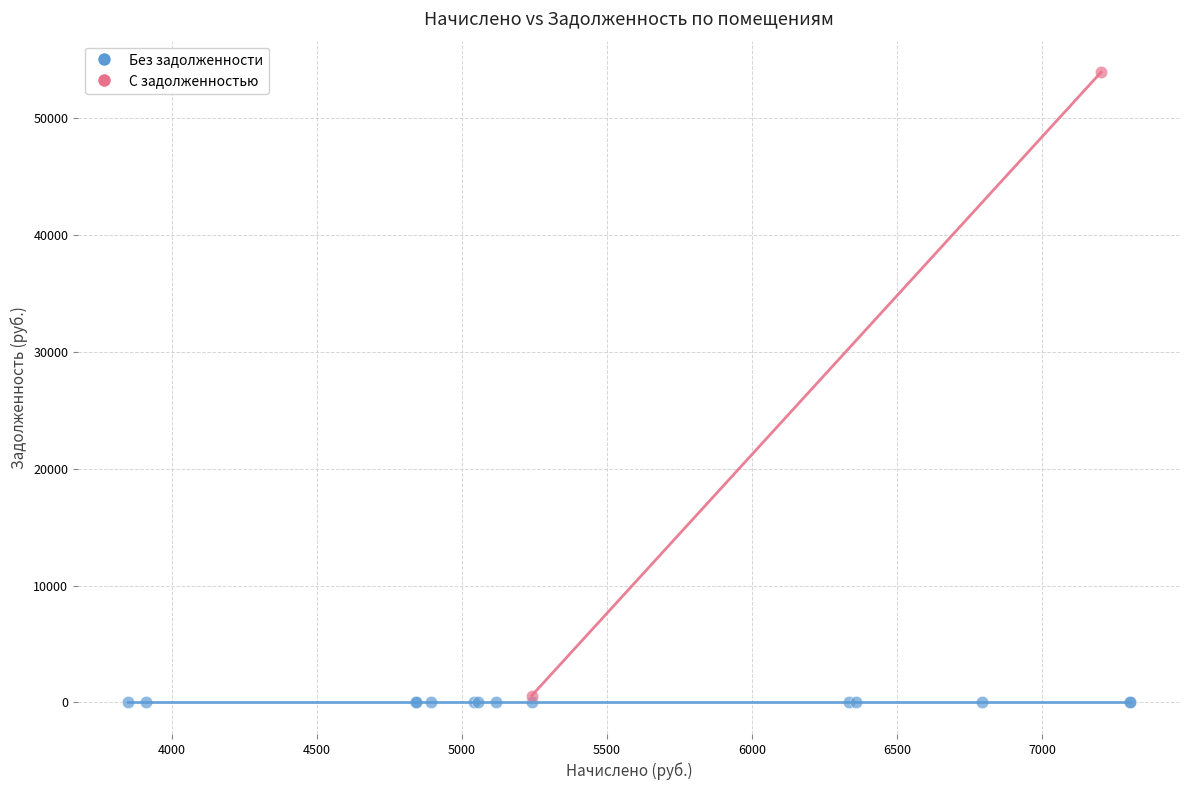

Which series contains the lowest Y value?

Без задолженности